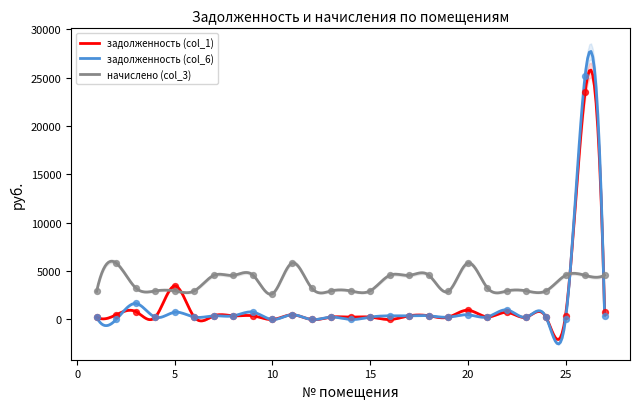

Which series has the largest total across all categories?

начислено (col_3)